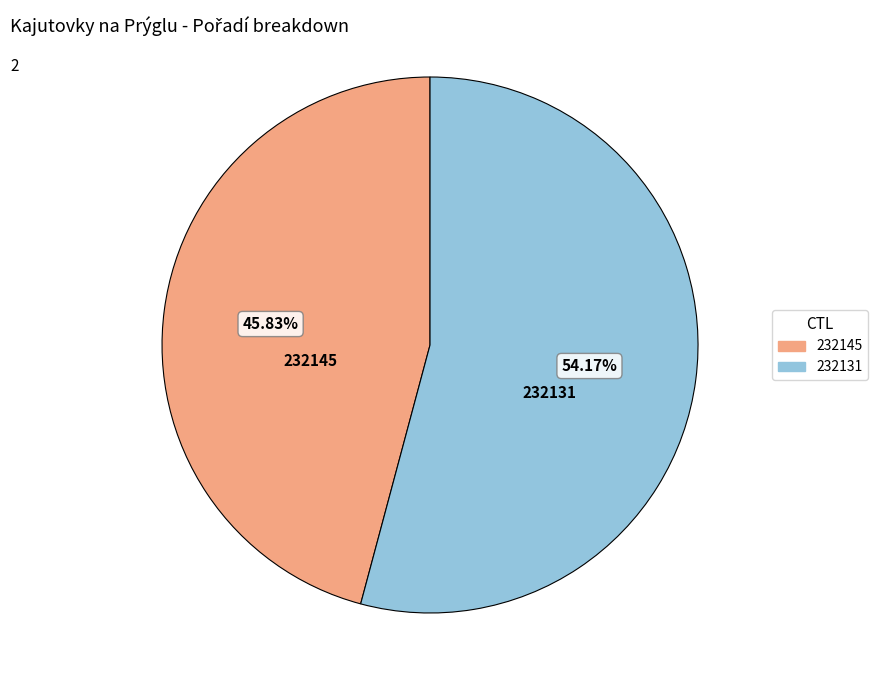

What percentage is NOT represented by 232131?

45.8%